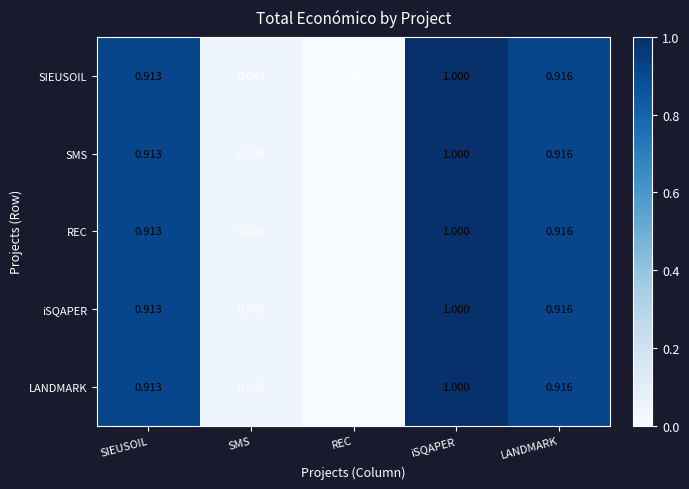

At which category is the sum across all series the highest?

iSQAPER